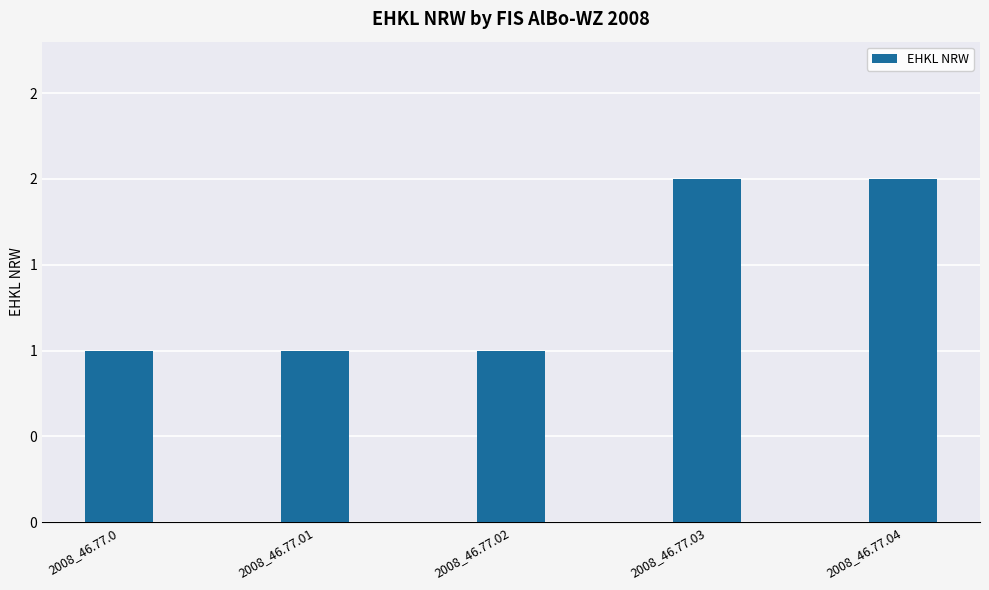

Rank the categories by value from lowest to highest.

2008_46.77.0, 2008_46.77.01, 2008_46.77.02, 2008_46.77.03, 2008_46.77.04